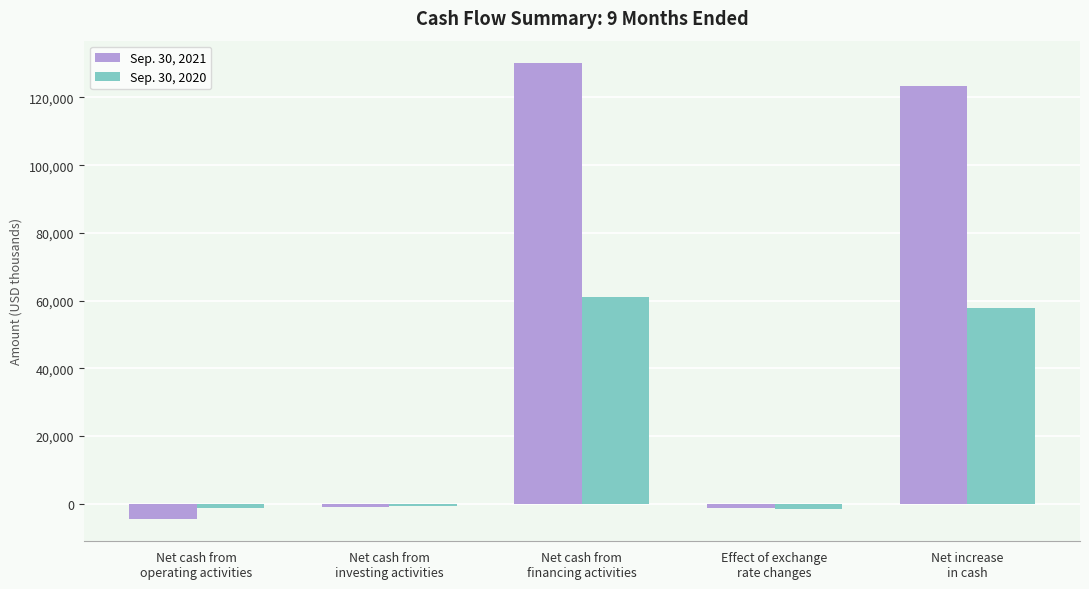

Which series has the widest spread of values?

Sep. 30, 2021